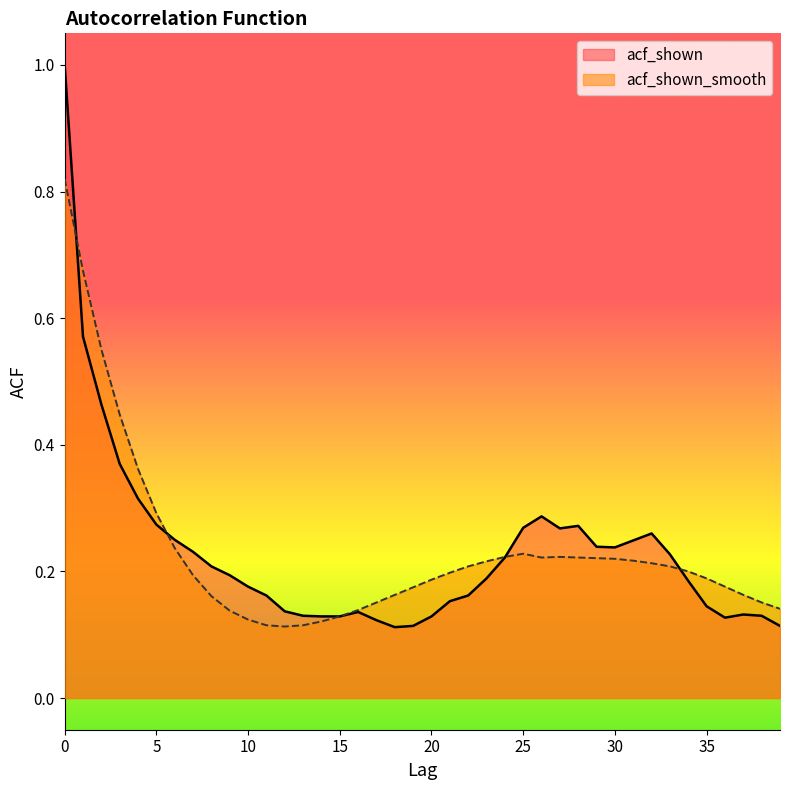

What is the total value across all series at 3?

0.8